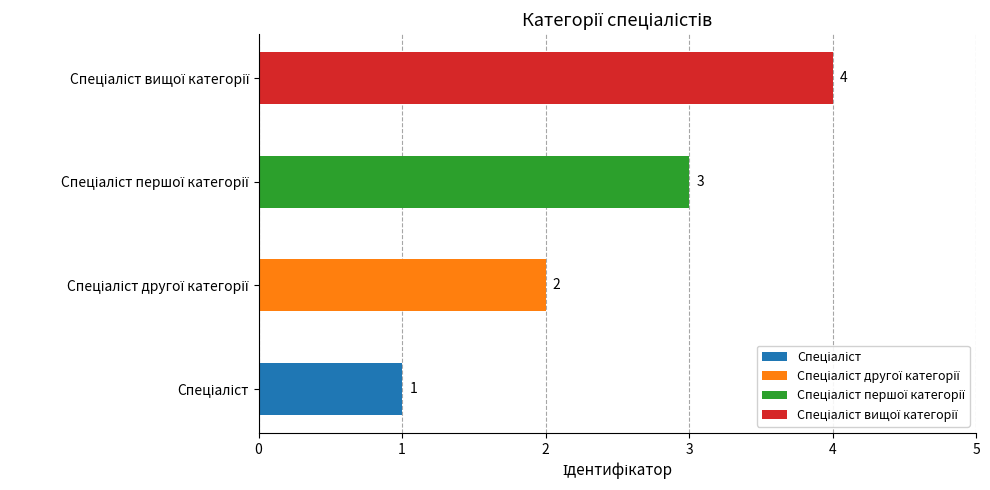

What is the sum of the values at Спеціаліст вищої категорії and Спеціаліст?

5